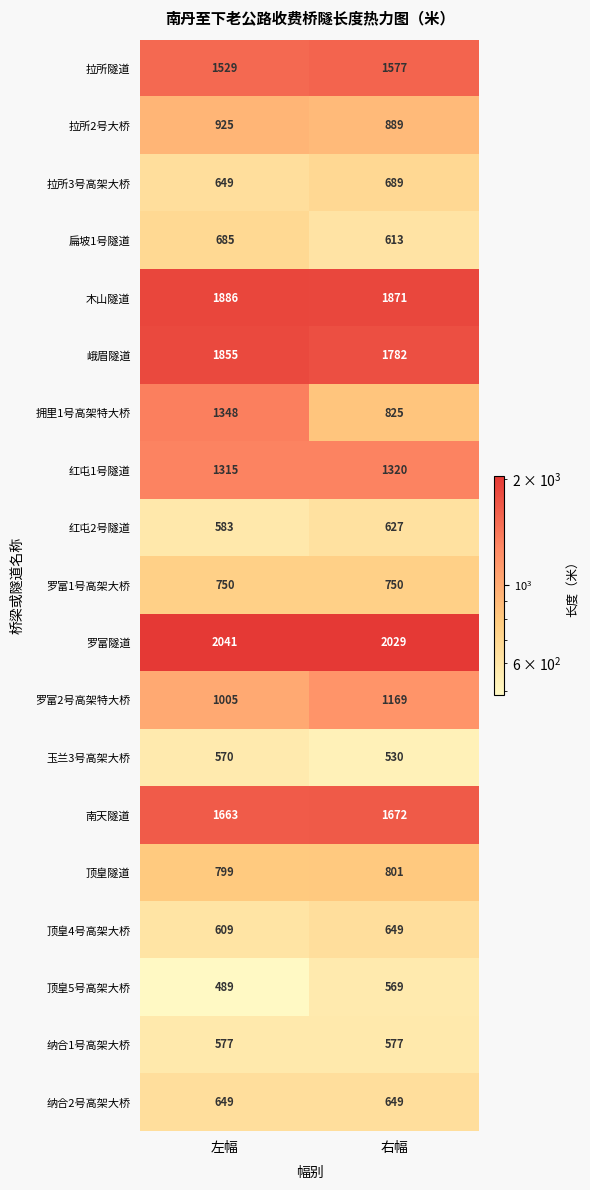

What is the approximate value of 拥里1号高架特大桥 at 左幅, to the nearest 100?

1300